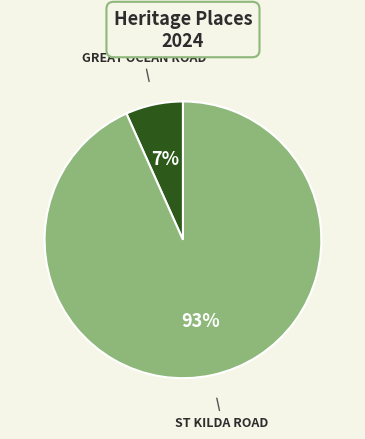

Between ST KILDA ROAD and GREAT OCEAN ROAD, which is larger?

ST KILDA ROAD